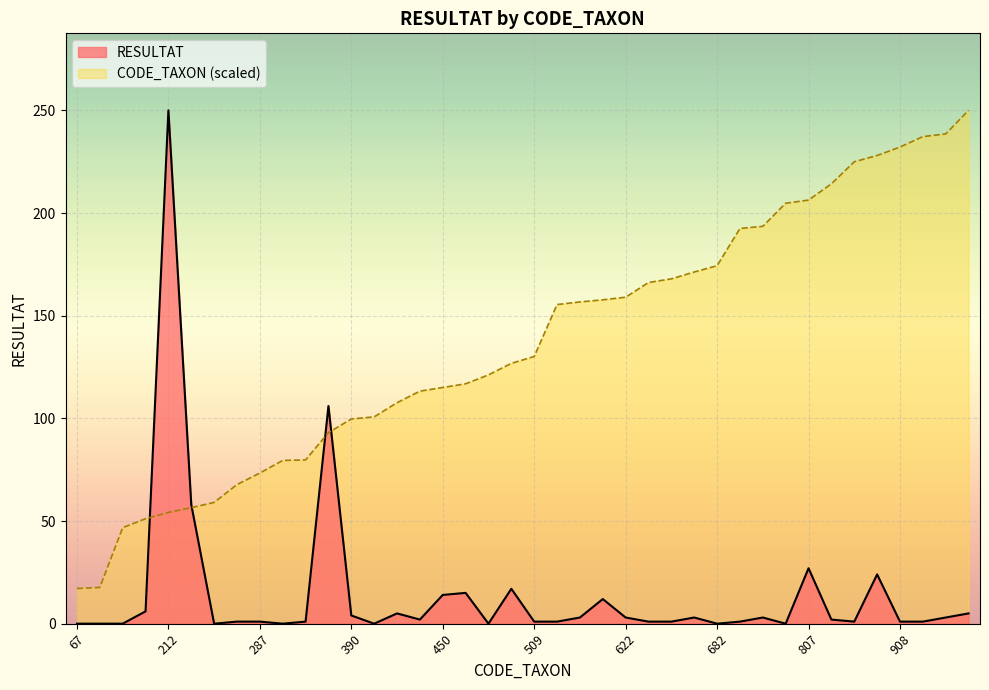

List the series in order of their overall mean, lowest first.

RESULTAT, CODE_TAXON (scaled)